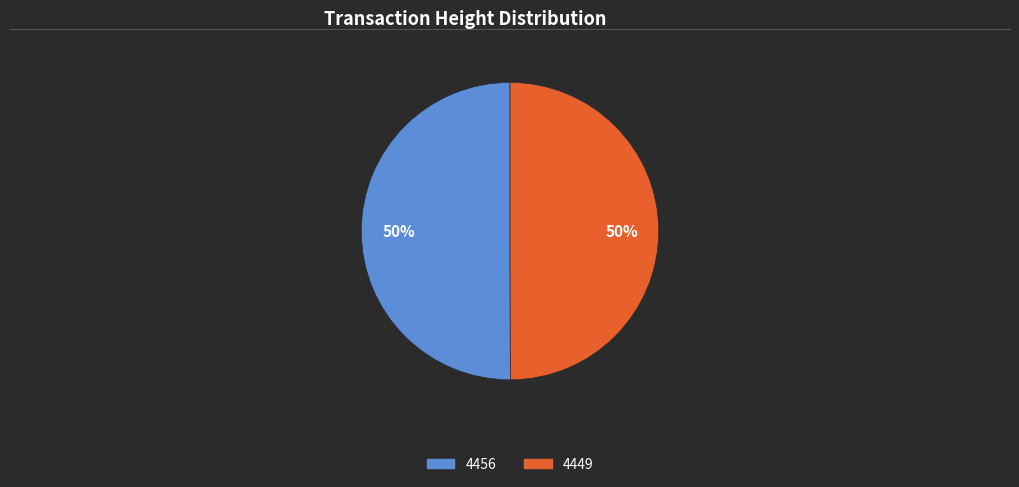

To the nearest percent, what percentage of the pie is 4456?

50%